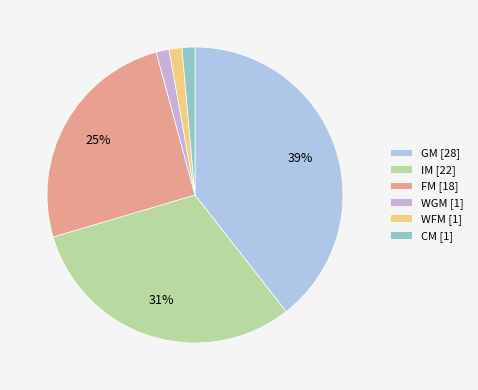

What percentage is the CM slice, to the nearest percent?

1%